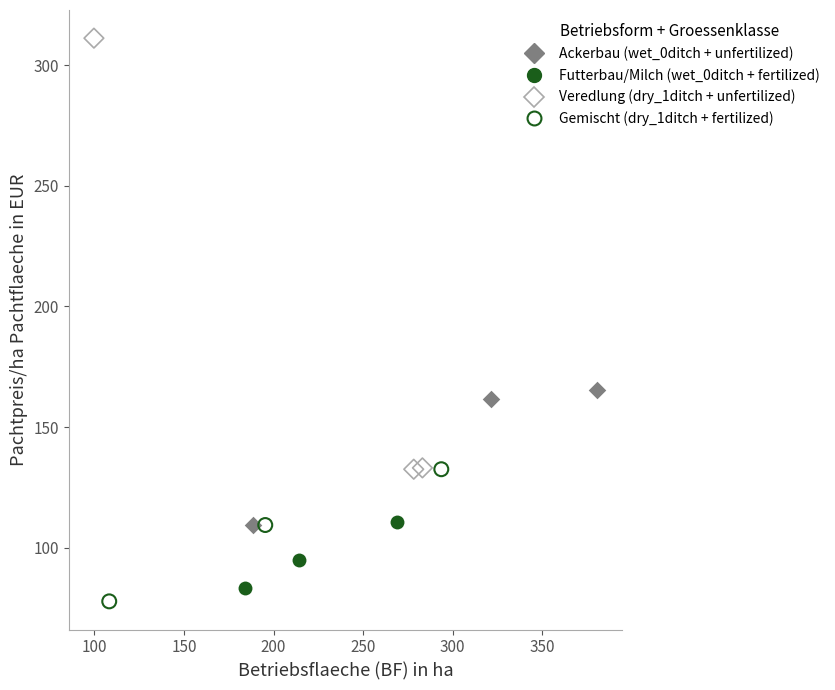

Which series reaches the minimum Y coordinate?

Gemischt (dry_1ditch + fertilized)